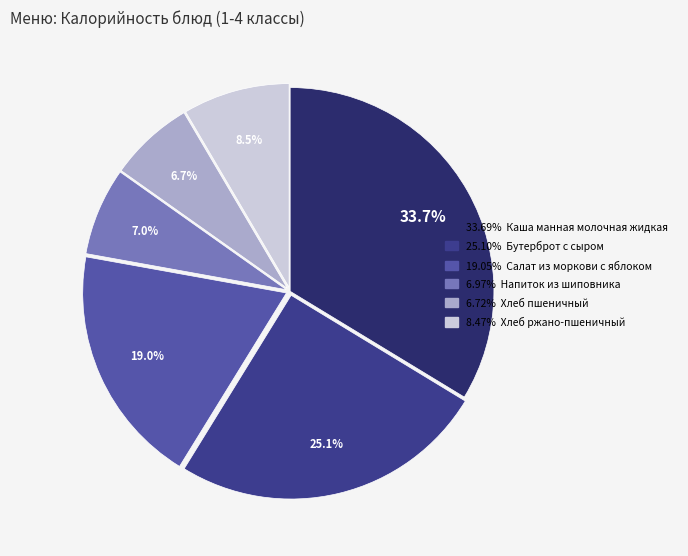

What percentage is NOT represented by 25.10% Бутерброт с сыром?

74.9%